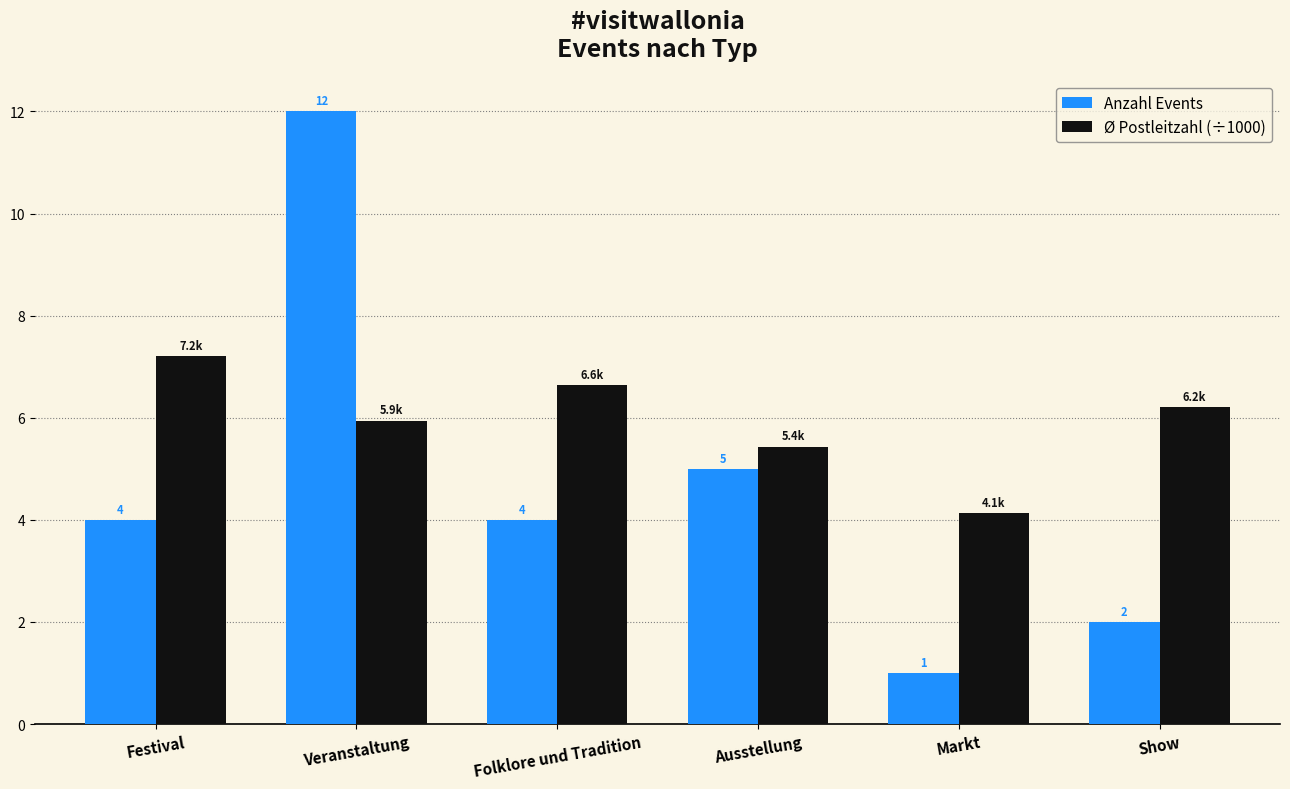

How many groups of bars are there?

6